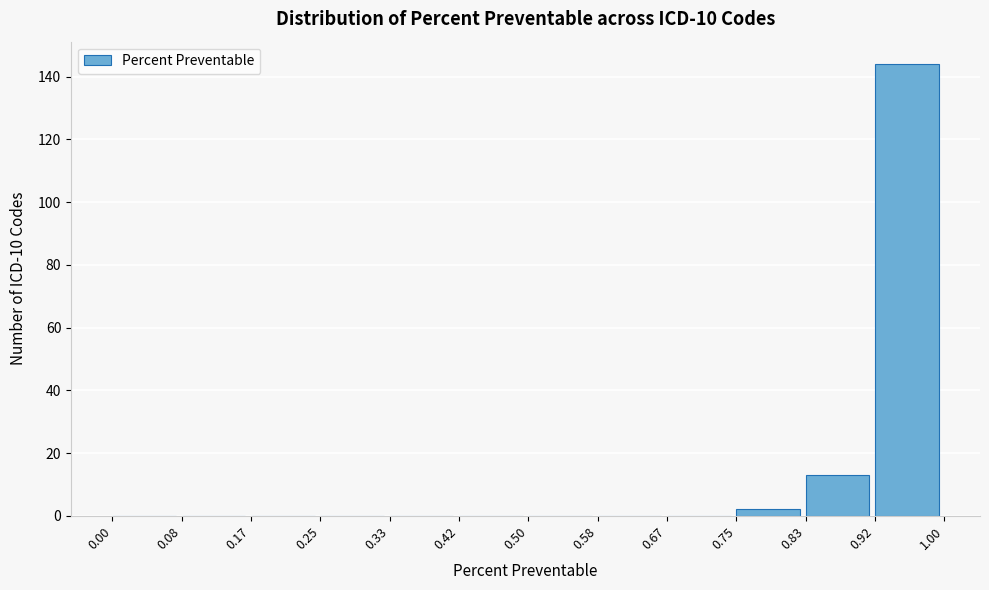

Which range on the x-axis has the tallest bar?

0.92 to 1.00